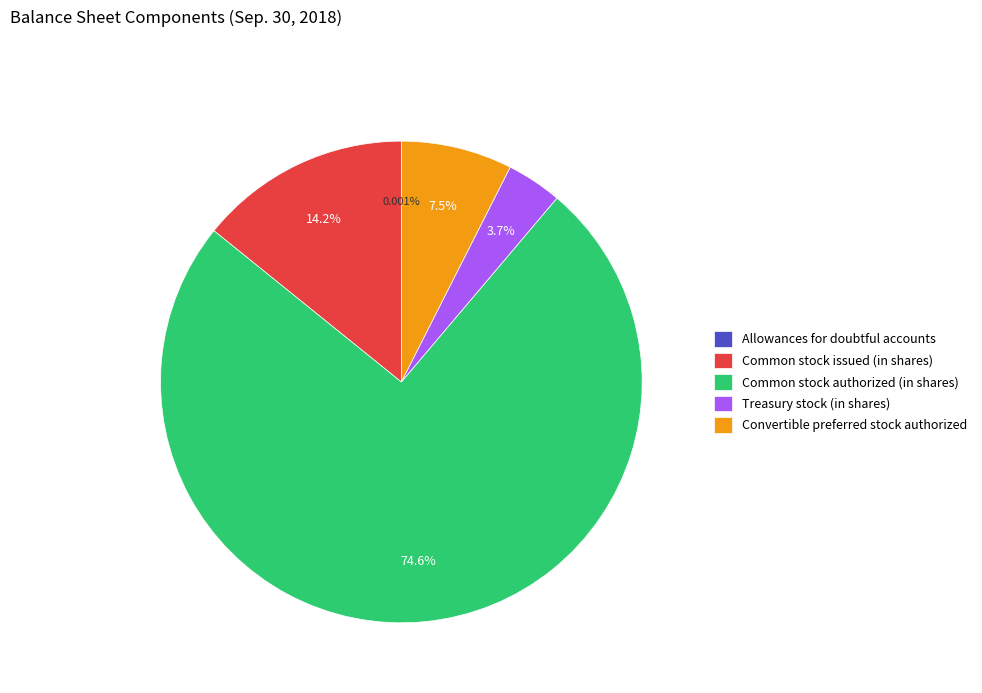

Which slice is the largest?

Common stock authorized (in shares)